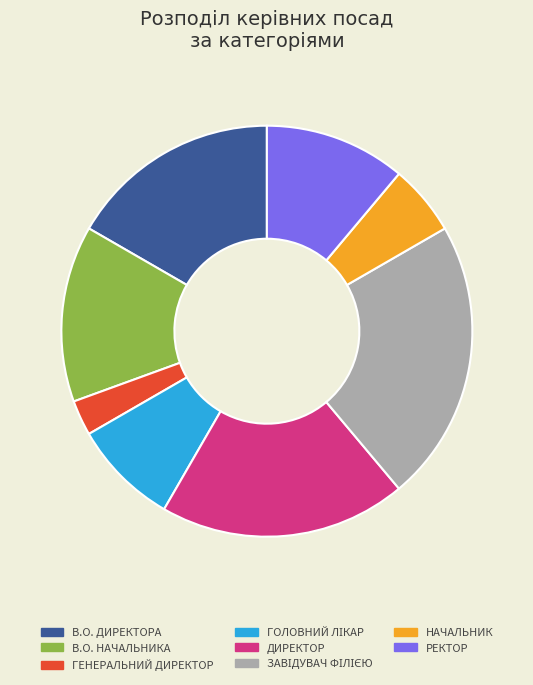

Is there a majority slice in this chart?

No